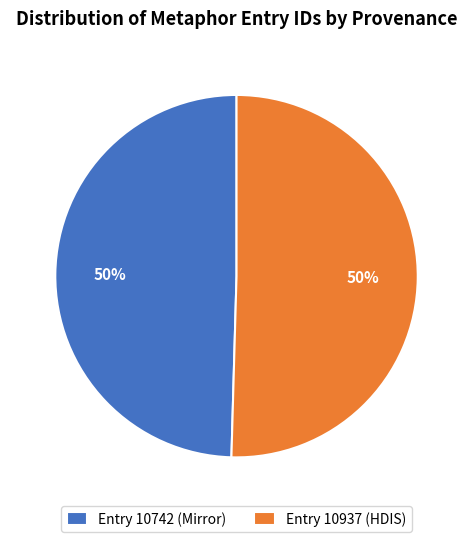

To the nearest percent, what percentage of the pie is Entry 10937 (HDIS)?

50%